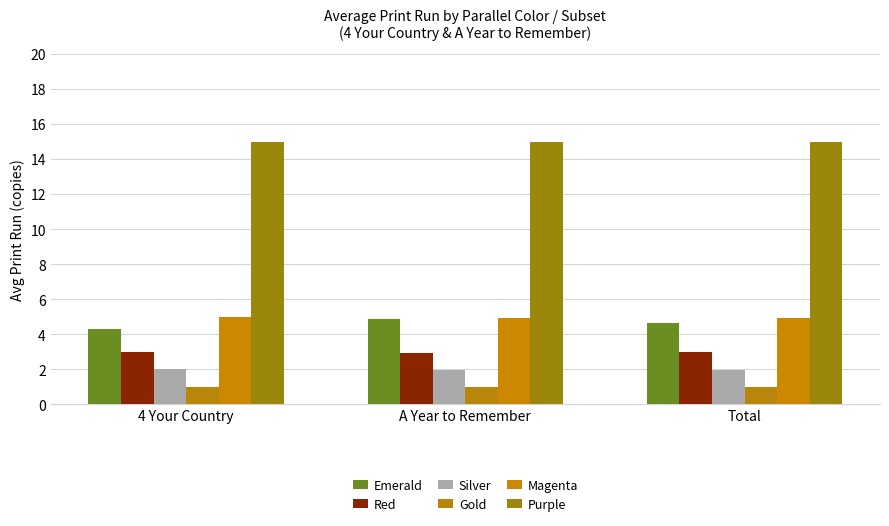

How many distinct data groups are displayed?

6